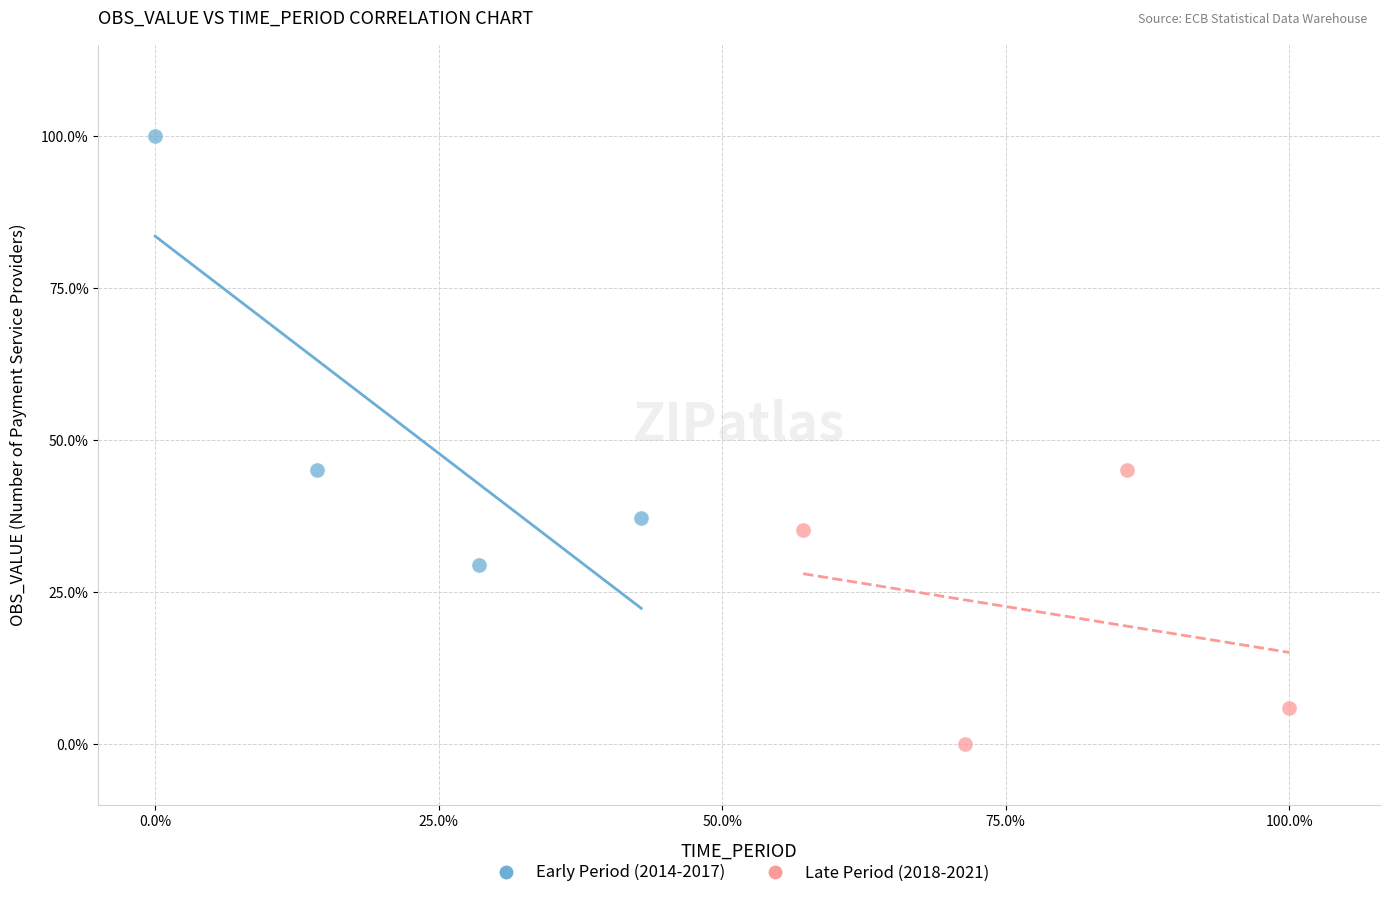

Which series has the largest Y range (max minus min)?

Early Period (2014-2017)